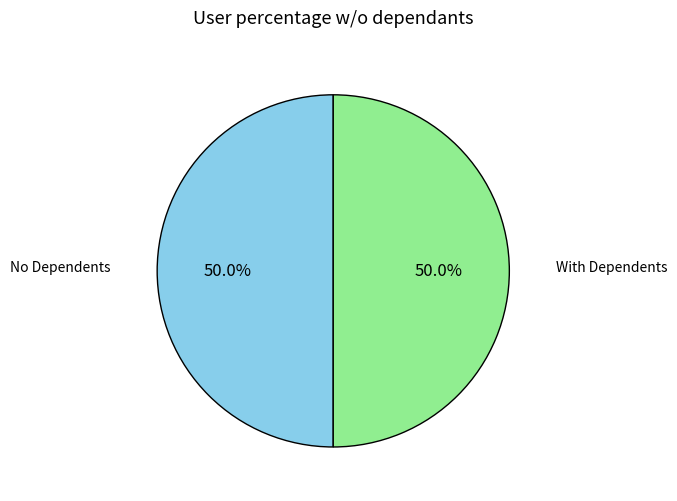

Approximately how many times larger is the value at With Dependents compared to No Dependents?

1.0